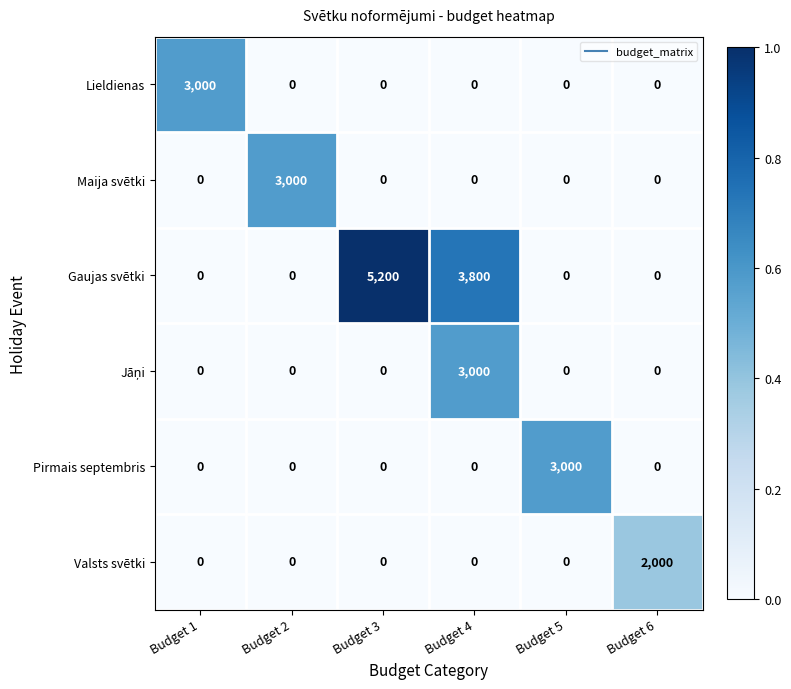

Which category has the highest value across all series?

Budget 3